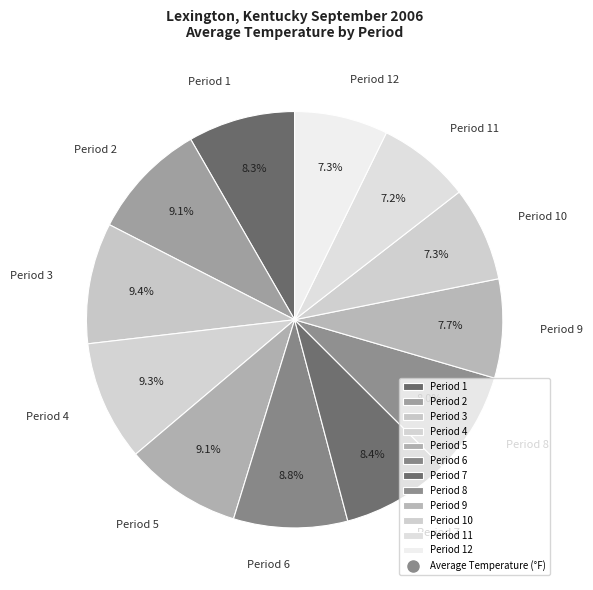

To the nearest percent, what is the difference between the Period 1 and Period 11 slice percentages?

1%